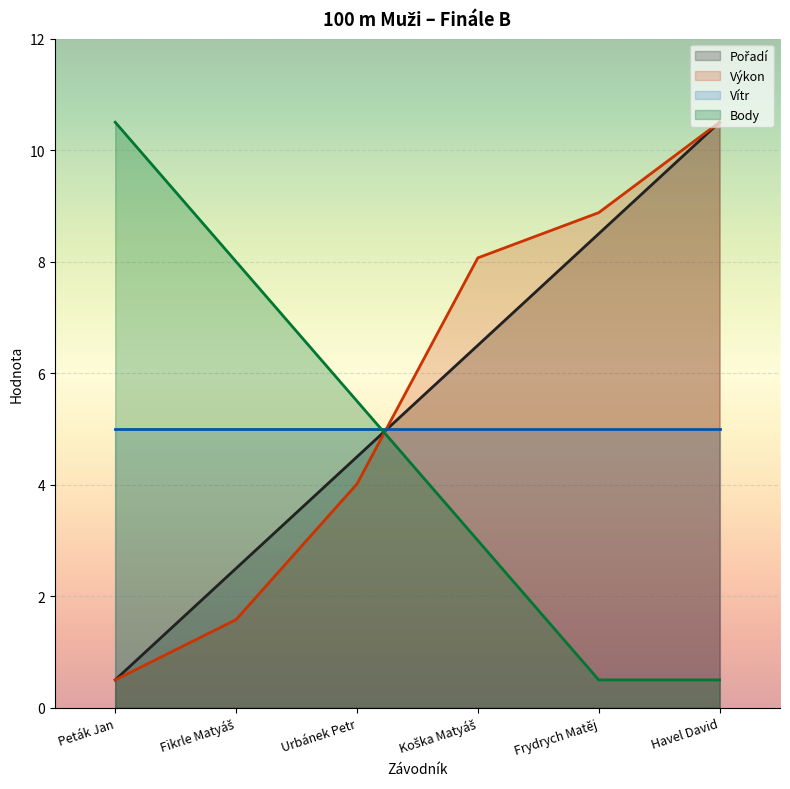

At which category is the sum across all series the highest?

Havel David